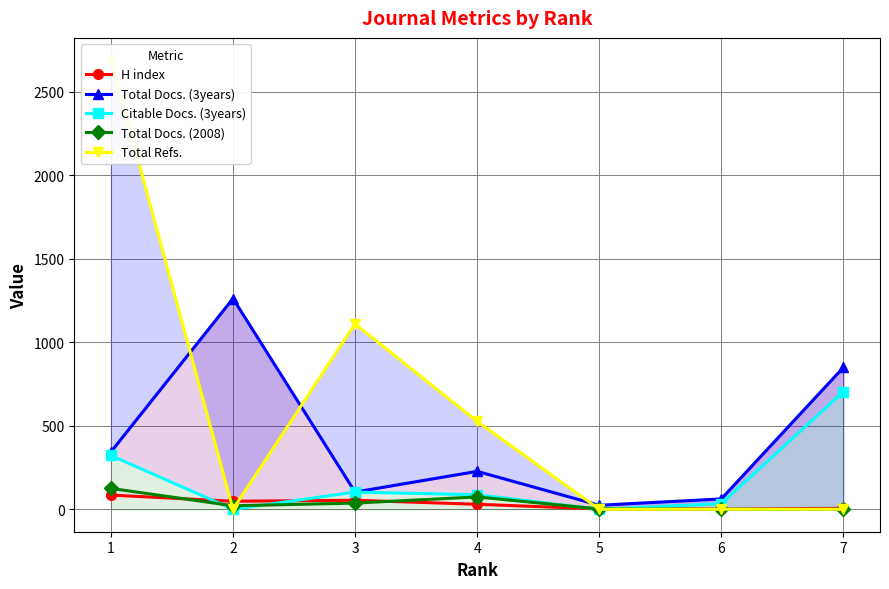

Reading left to right, transcribe all the data shown in this chart.

H index: 1=85	2=48	3=54	4=30	5=2	6=1	7=6
Total Docs. (3years): 1=343	2=1262	3=103	4=227	5=24	6=62	7=849
Citable Docs. (3years): 1=322	2=0	3=103	4=87	5=0	6=34	7=705
Total Docs. (2008): 1=125	2=21	3=37	4=74	5=2	6=0	7=0
Total Refs.: 1=2688	2=0	3=1110	4=526	5=0	6=0	7=0